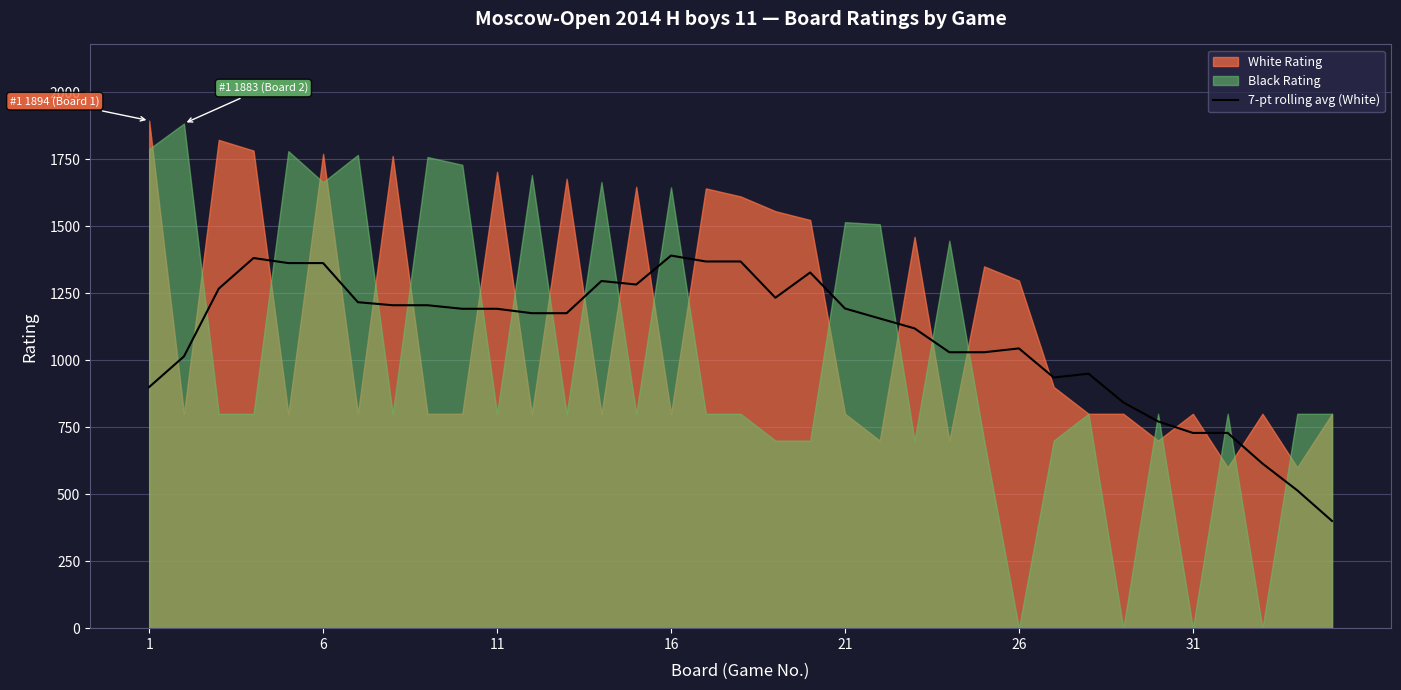

How many lines are shown in the chart?

1